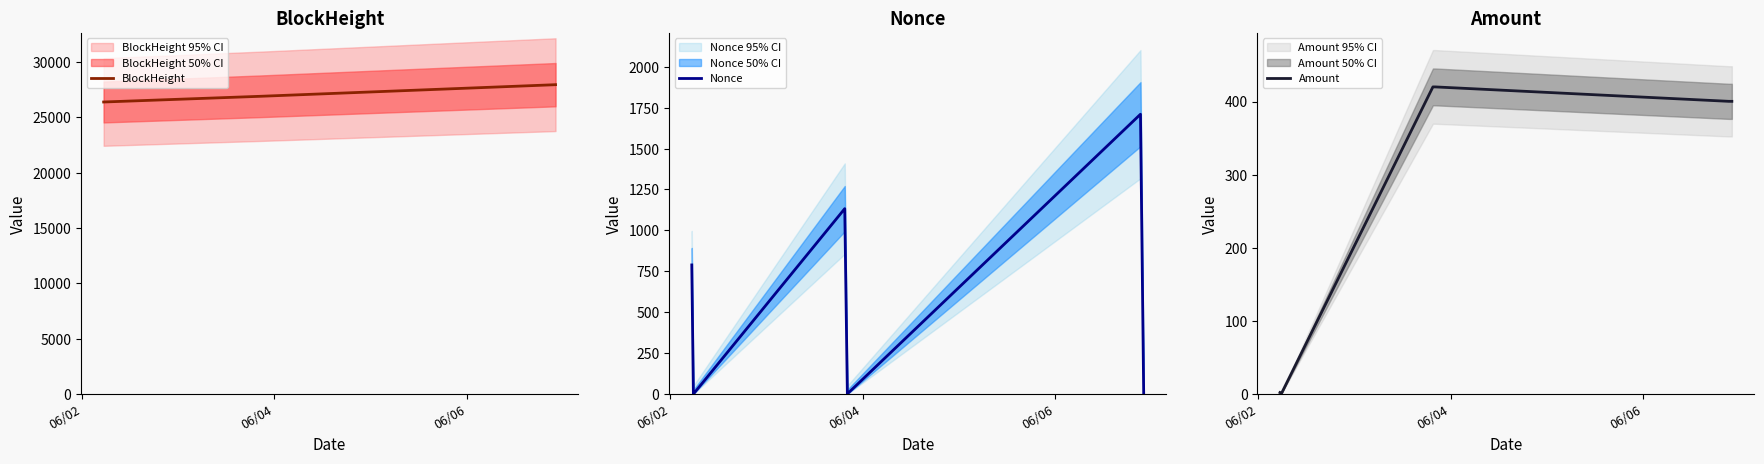

List the series in order of their peak value, lowest first.

Amount, Nonce, BlockHeight